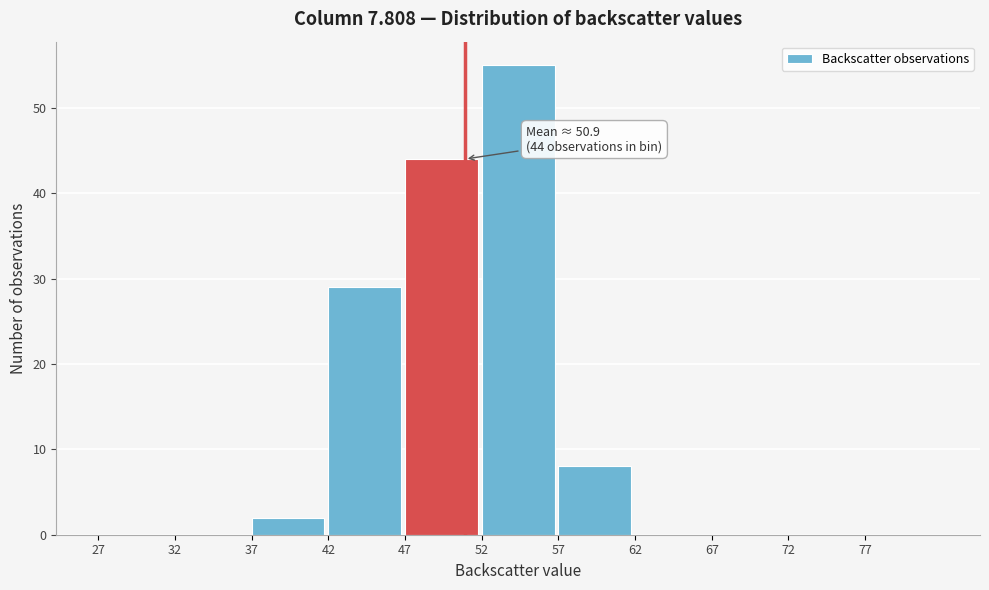

Over which range of the x-axis is the bar tallest?

52 to 57